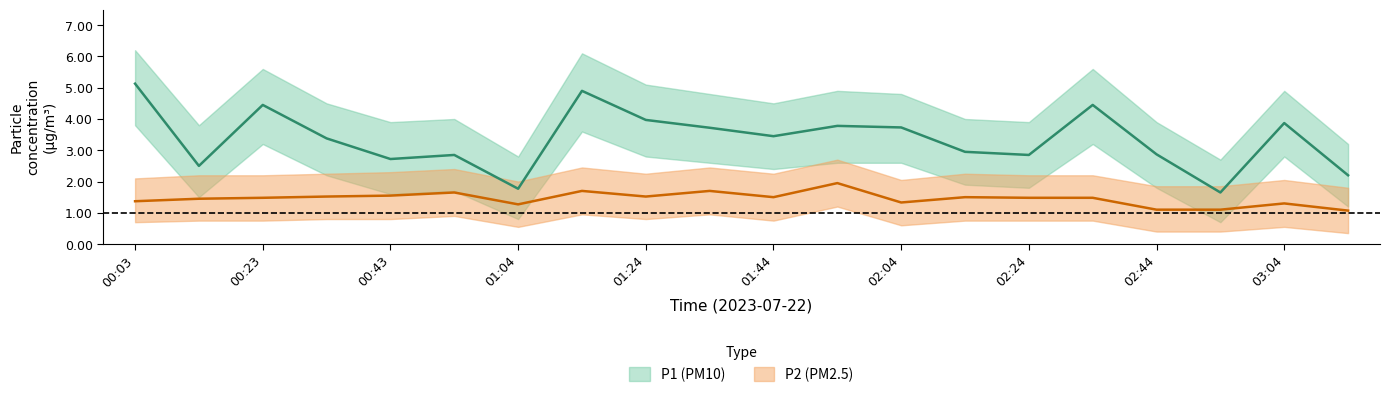

Does the chart have visible grid lines?

No